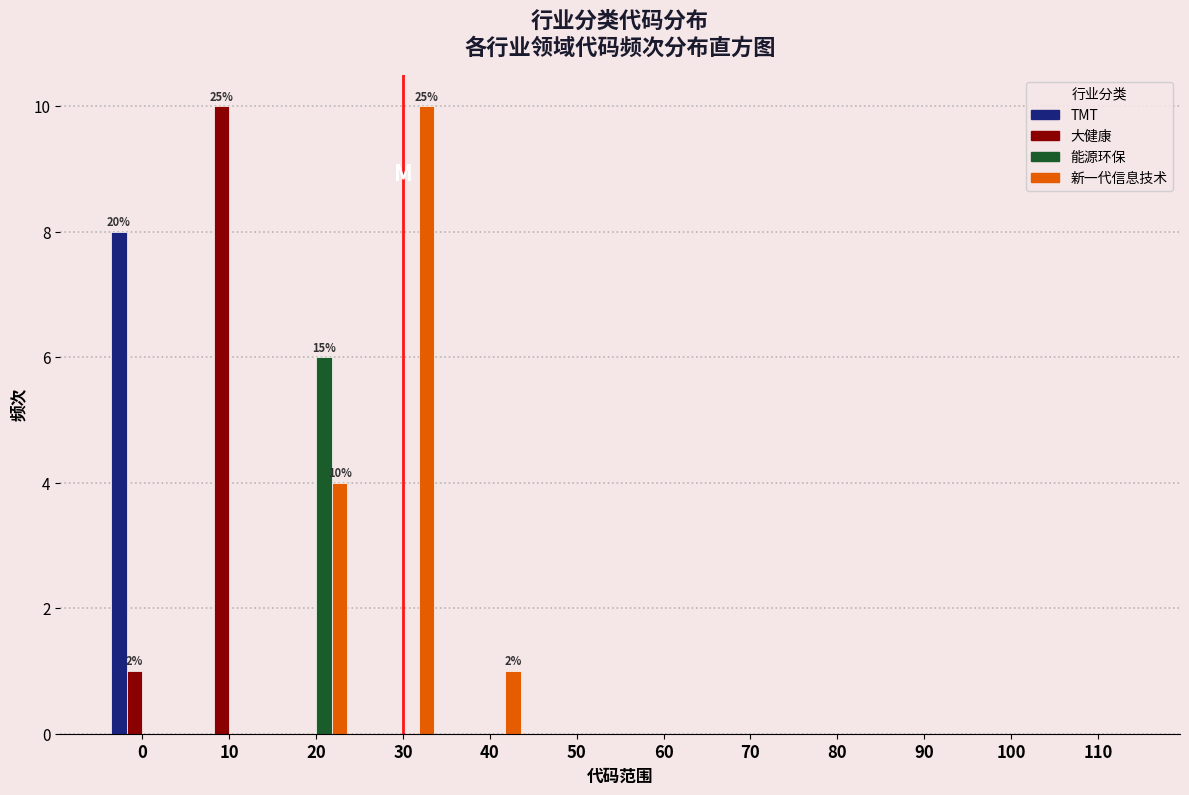

At which label is 新一代信息技术 closest to 5?

20